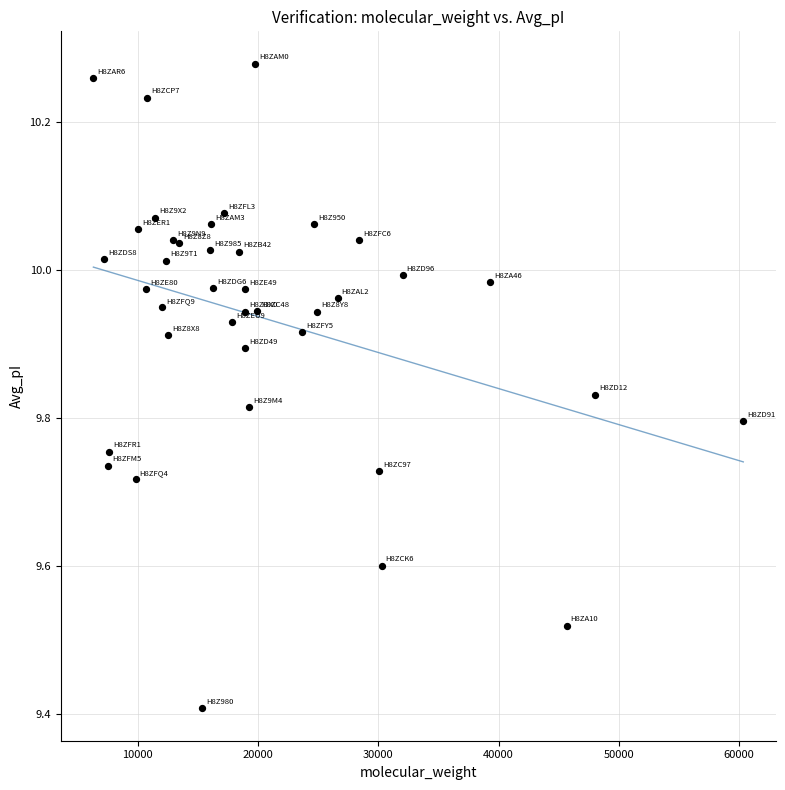

What Y value in the scatter plot is closest to 9?

9.4